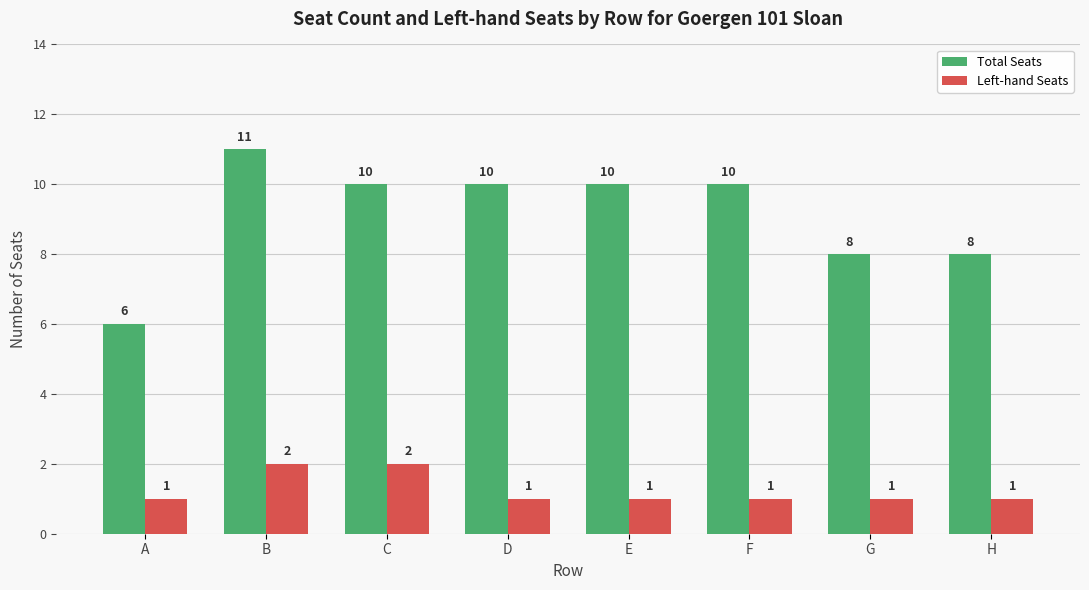

What is the value of the Total Seats bar at the 3rd from the left?

10